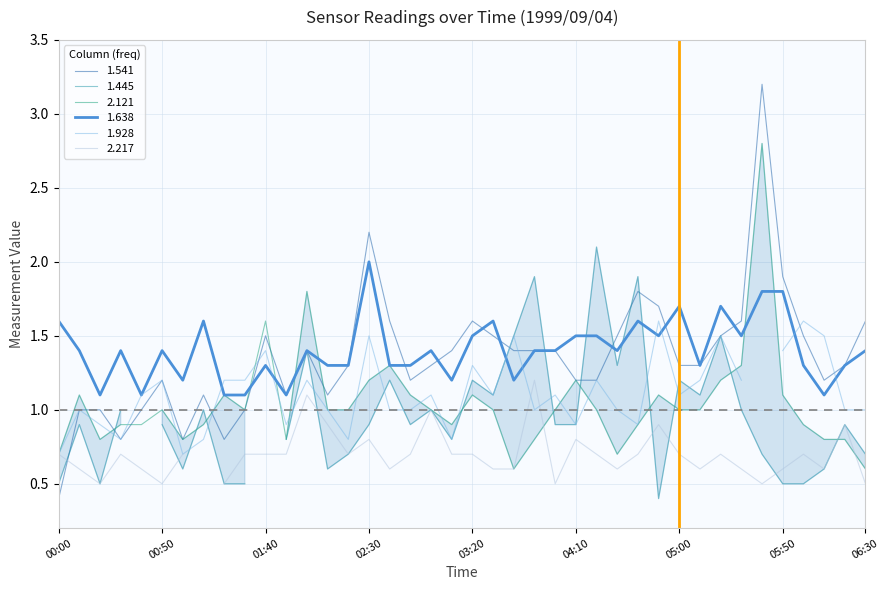

What is the lowest value of the 1.638 series?

1.1